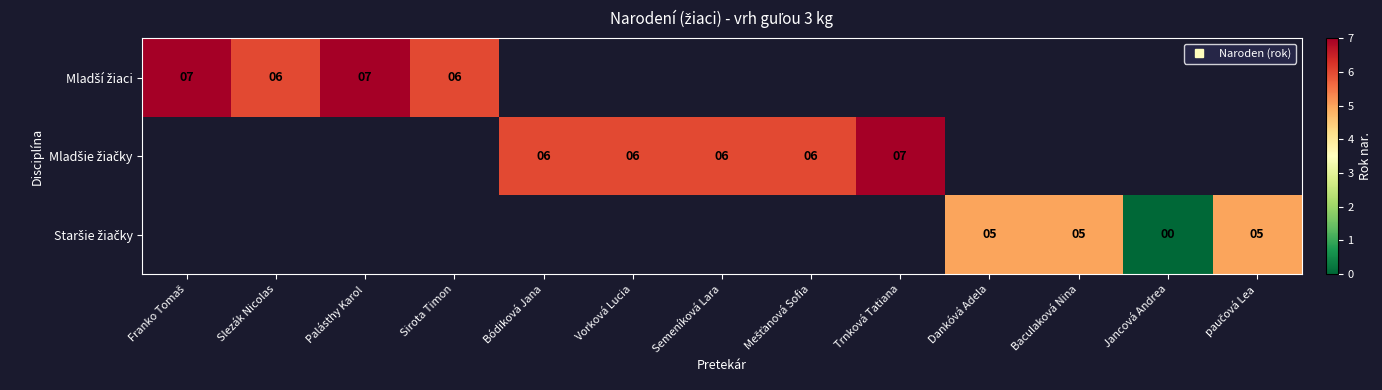

At Bódiková Jana, list the series in order from largest to smallest.

Mladší žiaci, Mladšie žiačky, Staršie žiačky